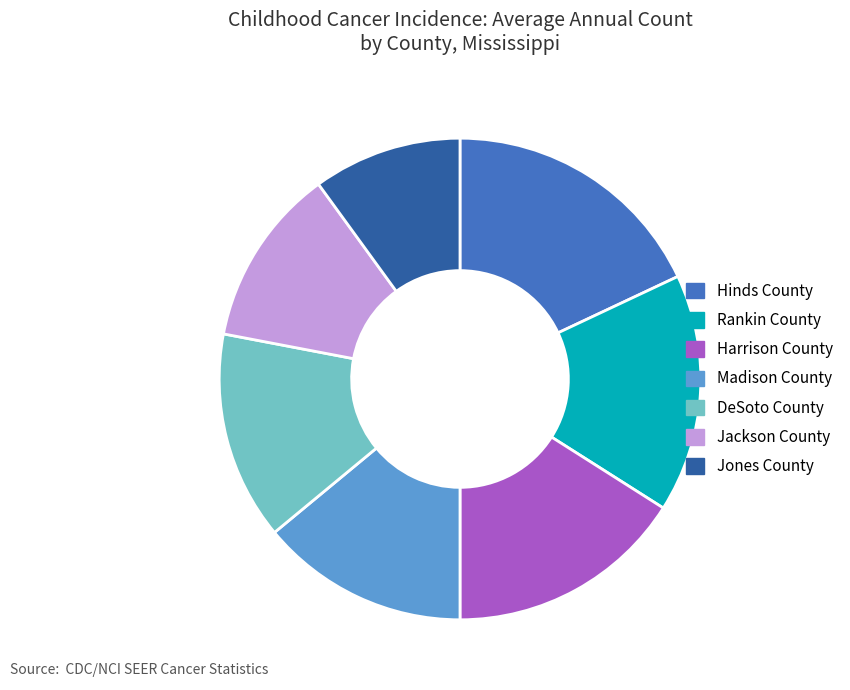

Is Hinds County the majority of the pie?

No